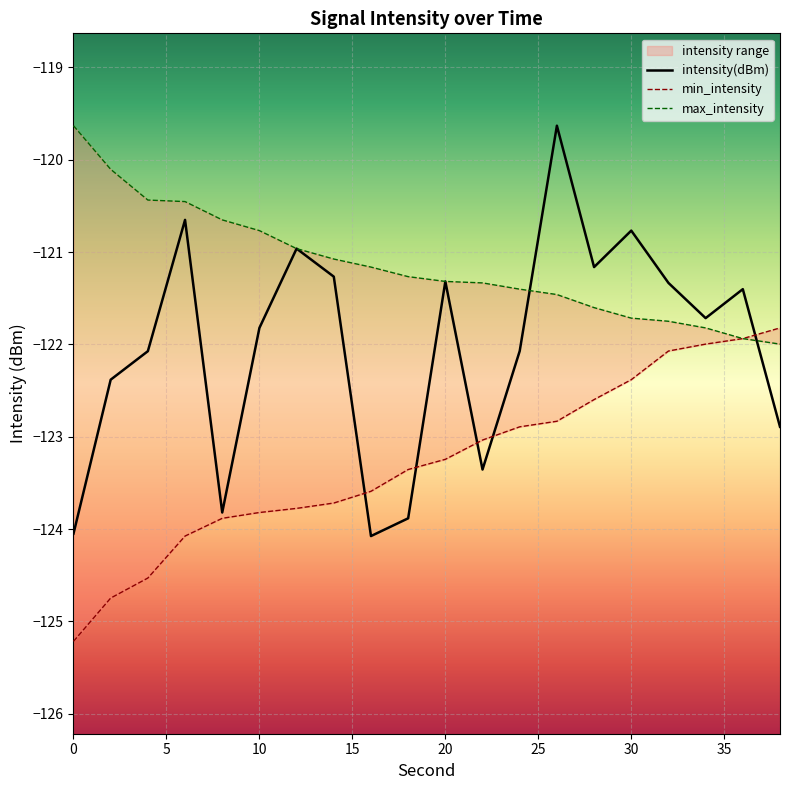

How many lines are shown in the chart?

3